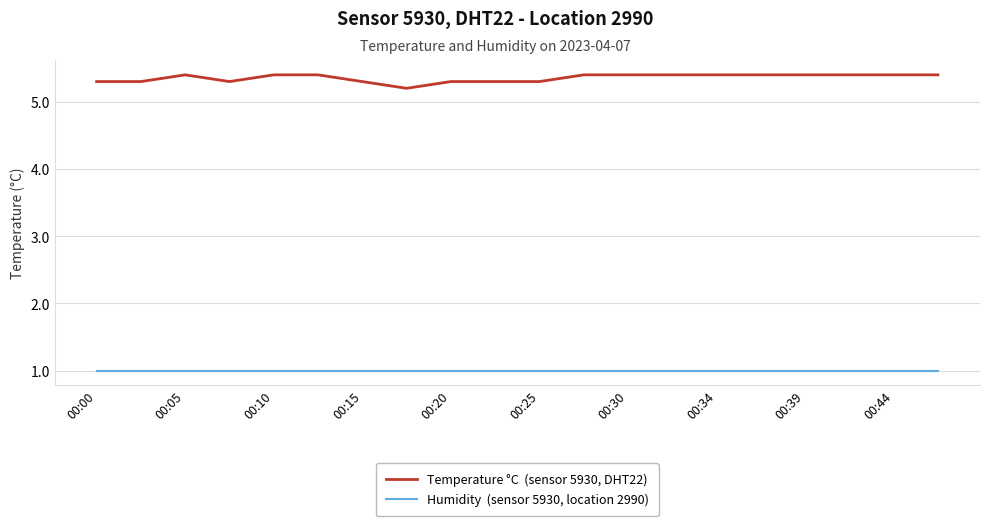

What is the smallest value displayed?

1.0